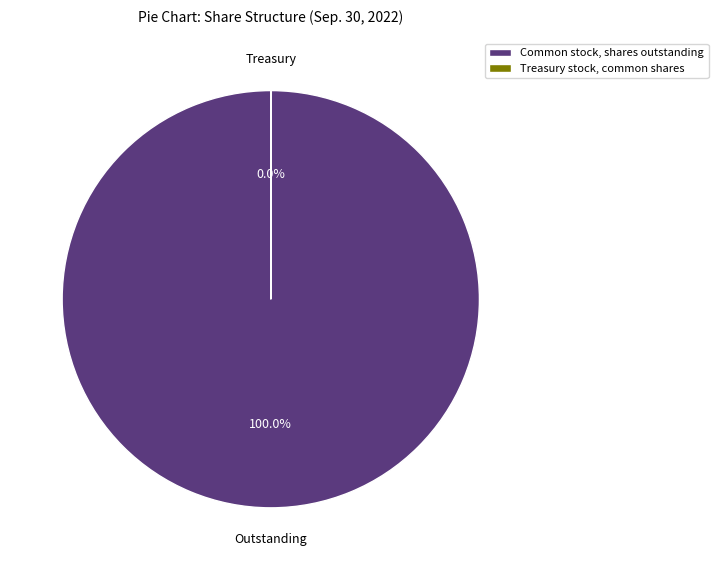

Does any single category account for the majority?

Yes